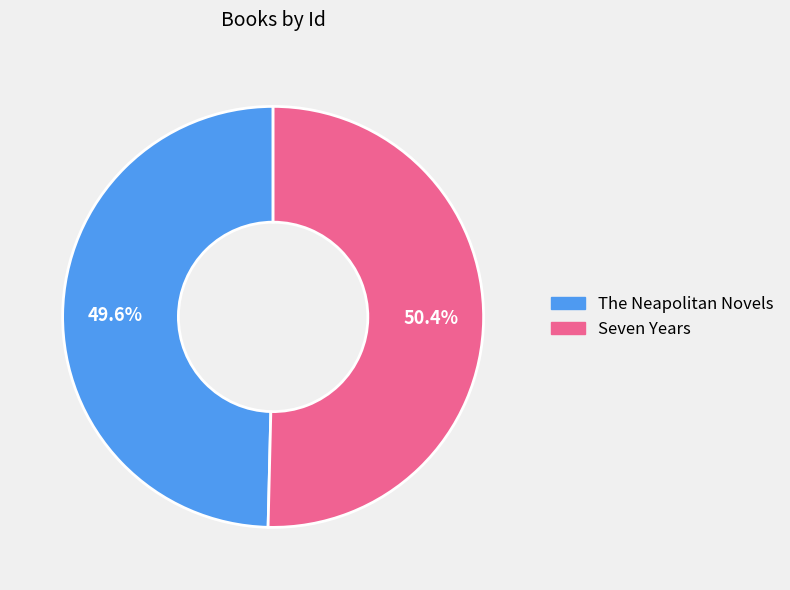

To the nearest percent, what portion does Seven Years represent?

50%